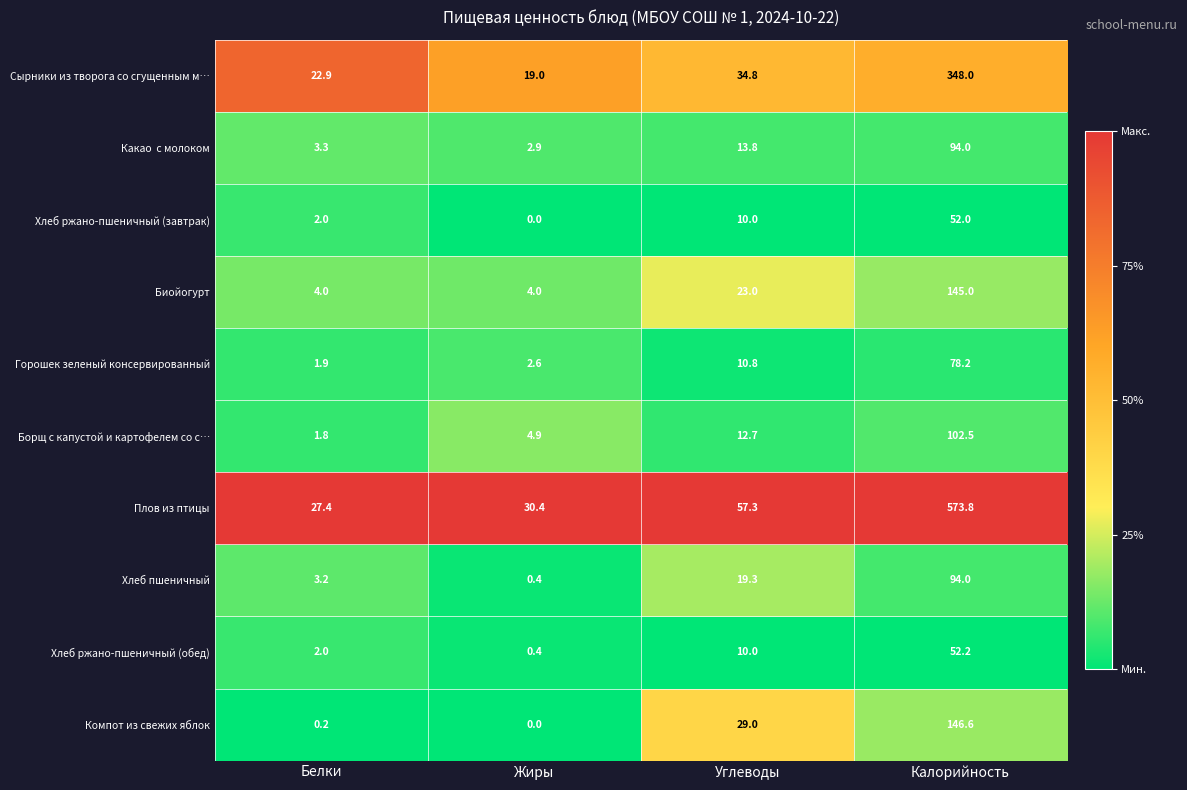

Which label corresponds to the largest value in the chart?

Калорийность